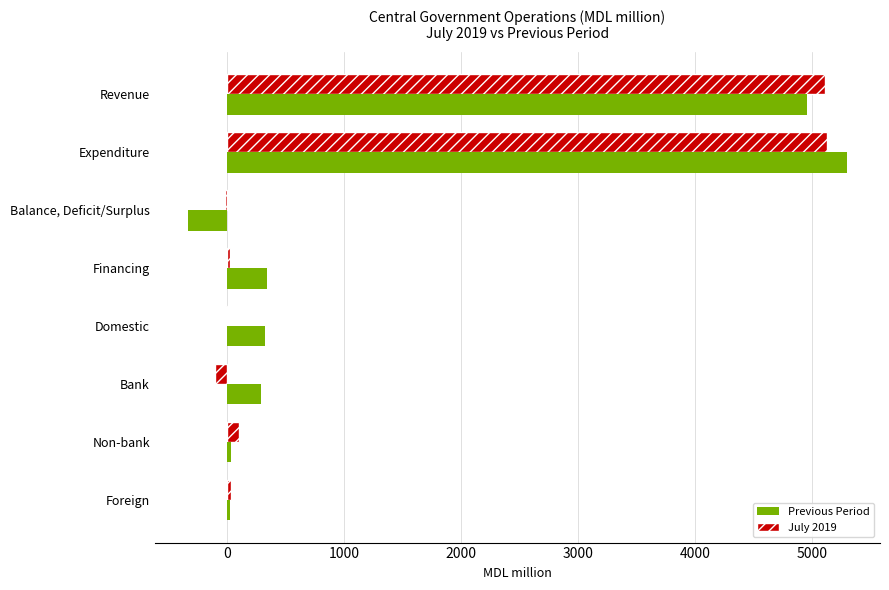

At which label is July 2019 closest to 2513?

Non-bank